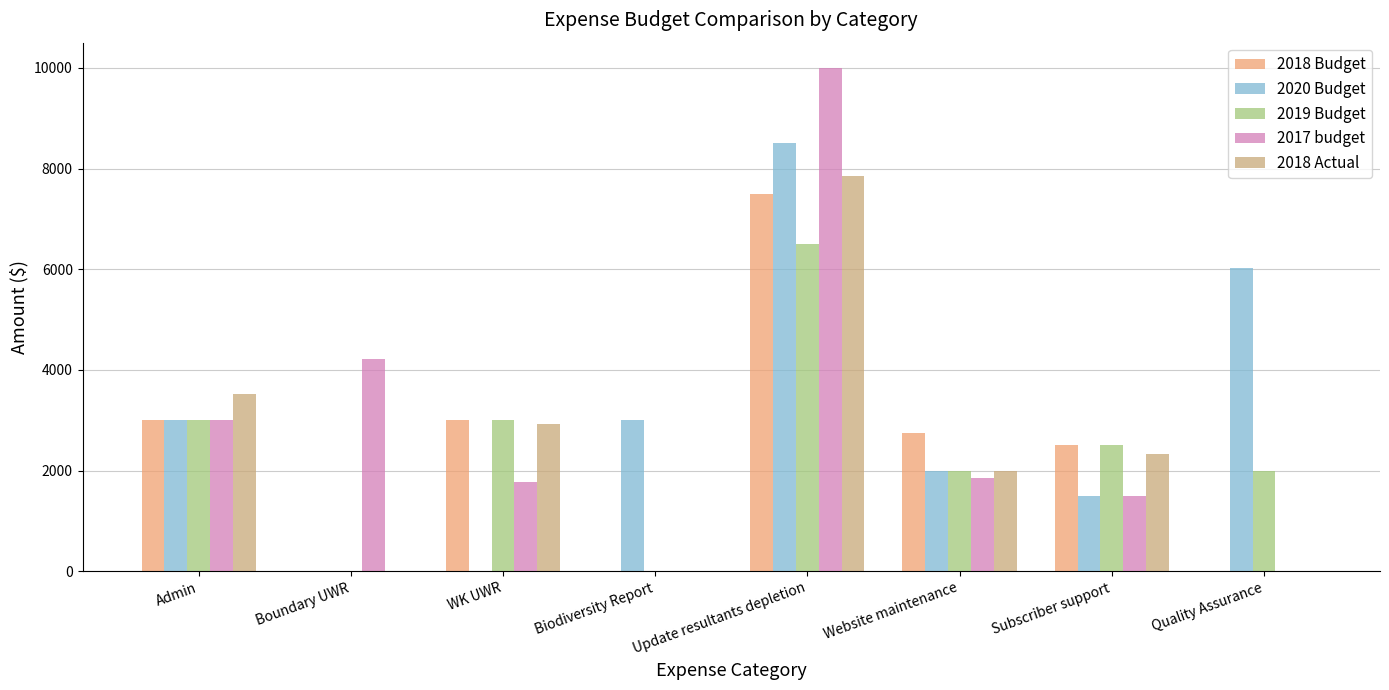

What is the total value across all series at Website maintenance?

10600.0